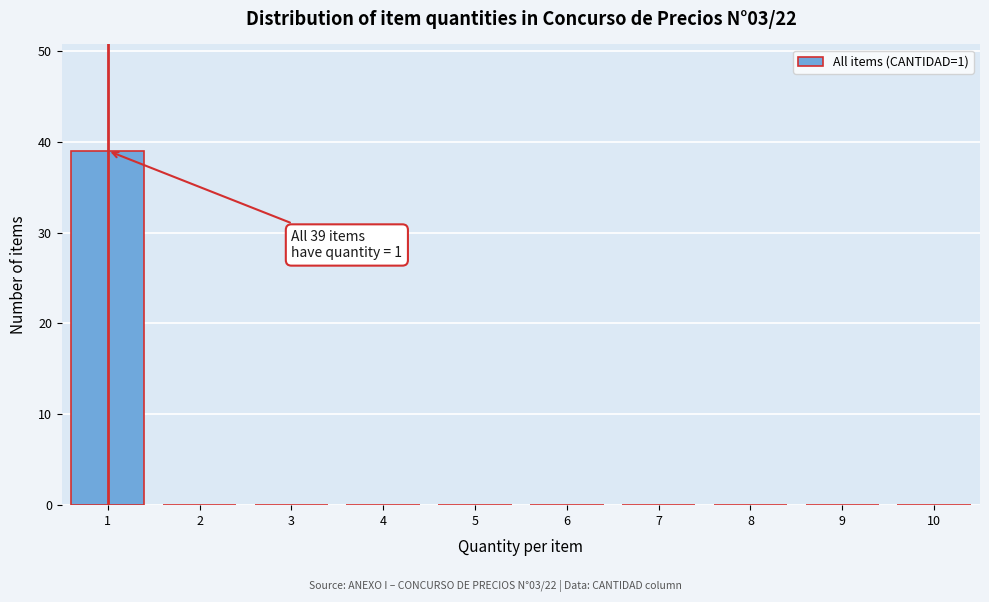

Over which range of the x-axis is the bar tallest?

0.5 to 1.5